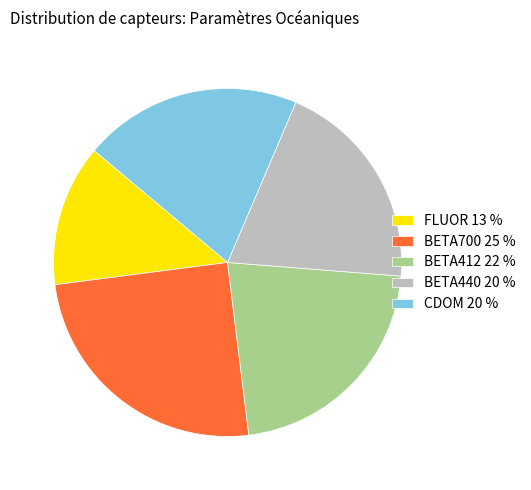

Is there a majority slice in this chart?

No